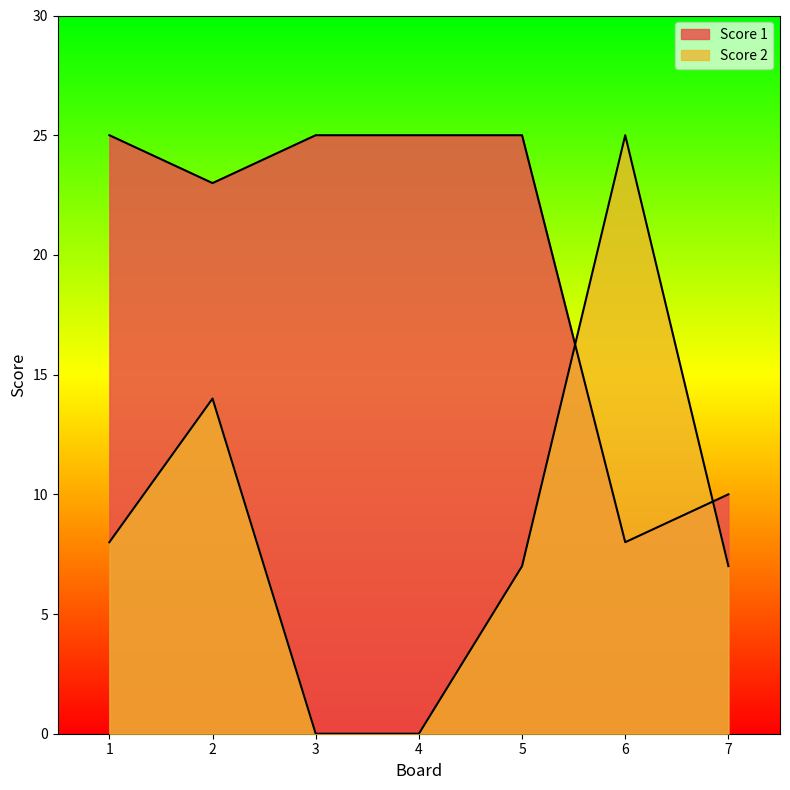

What are all the series names shown in the legend?

Score 2, Score 1